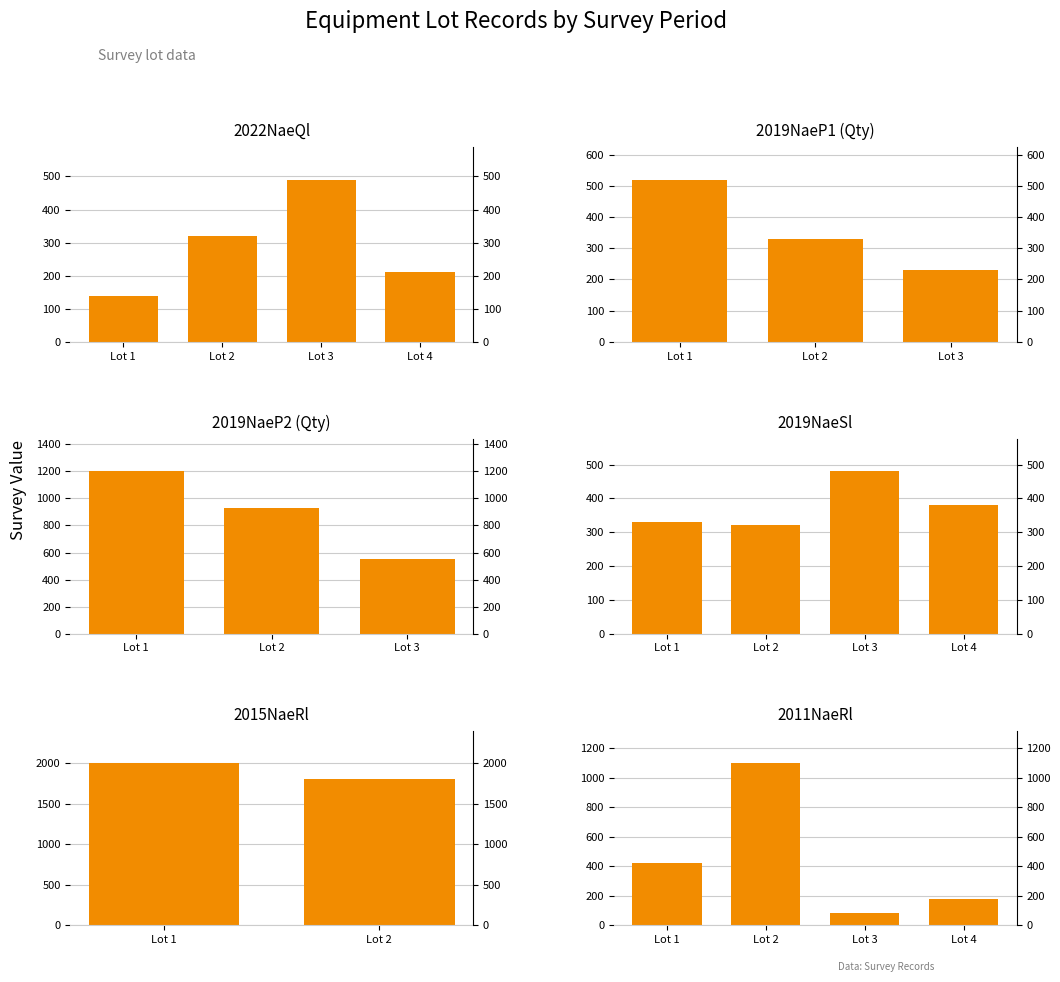

What is the total value across all series at Lot 4?

770